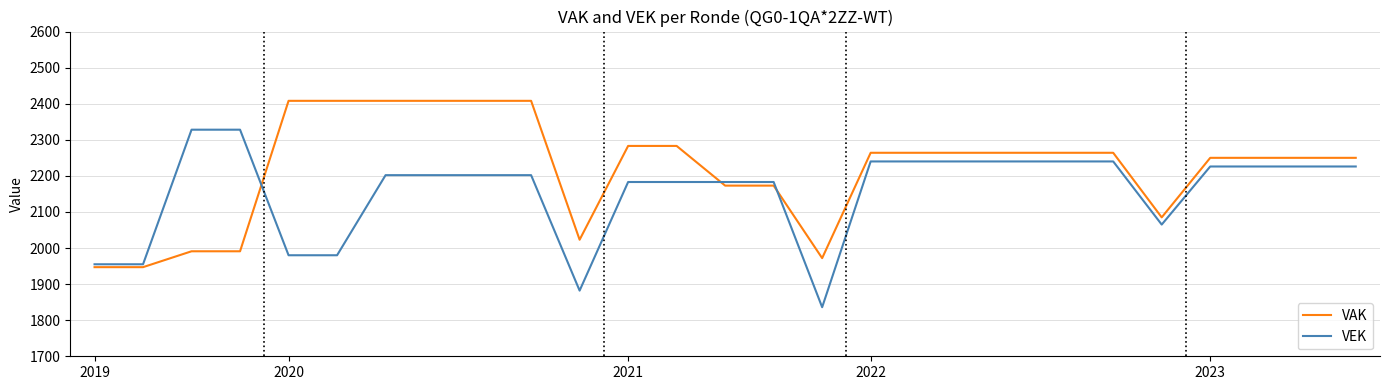

Which series has the largest total across all categories?

VAK